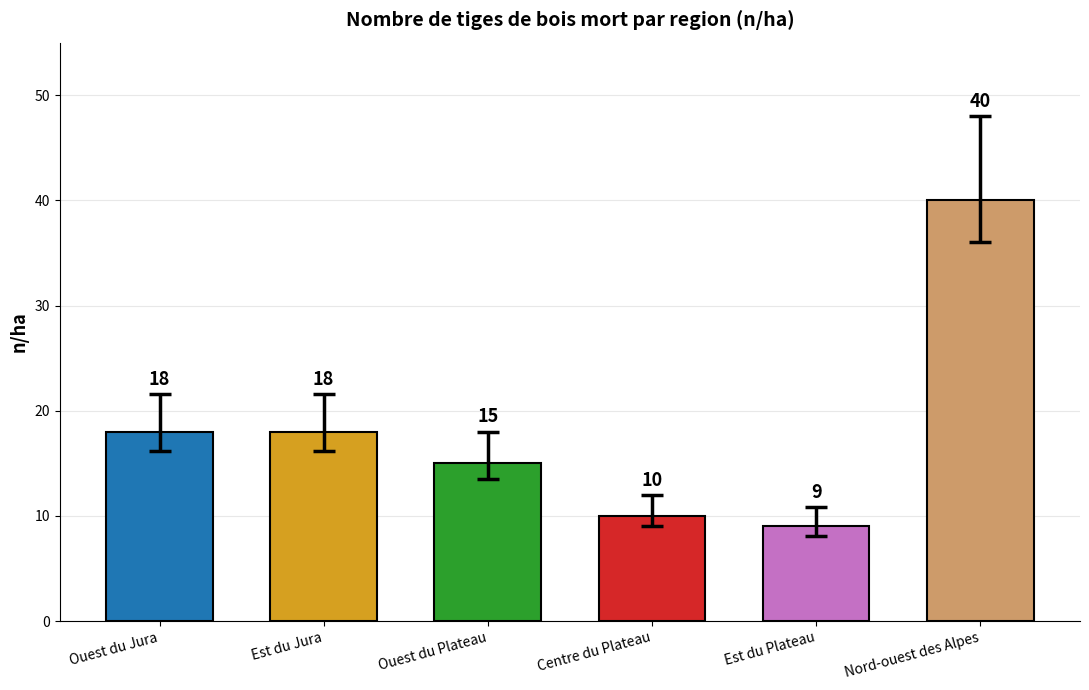

What is the smallest value displayed?

9